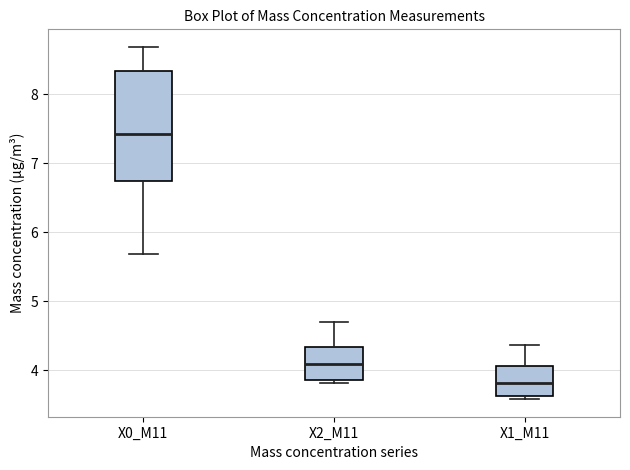

Comparing the boxes themselves (not the whiskers), which one is the tallest?

X0_M11